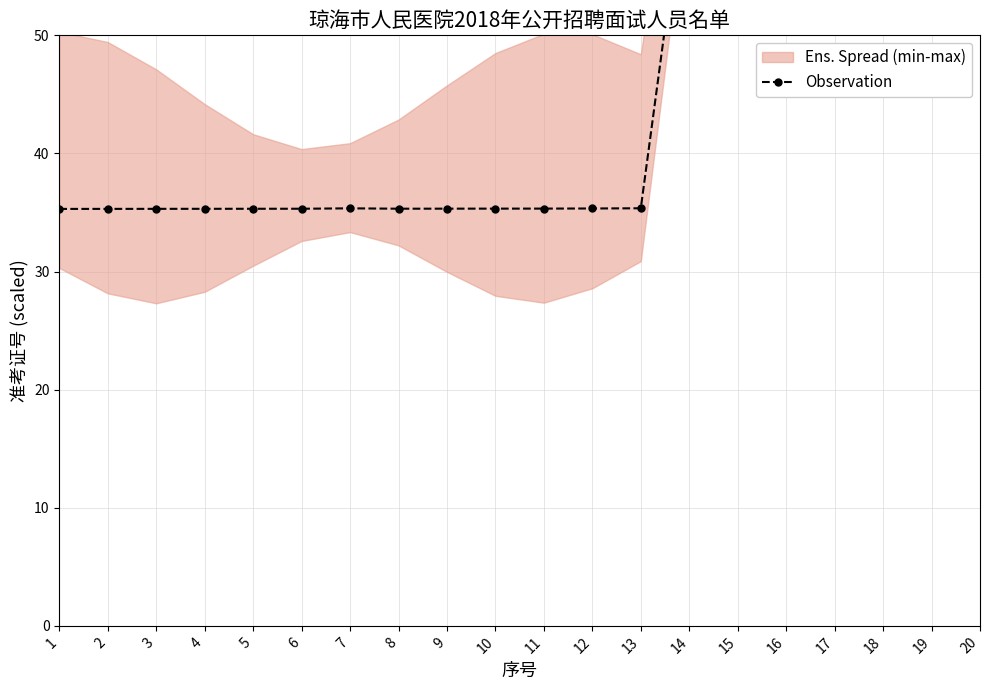

True or false: the data shows 22.4 at 9.

False